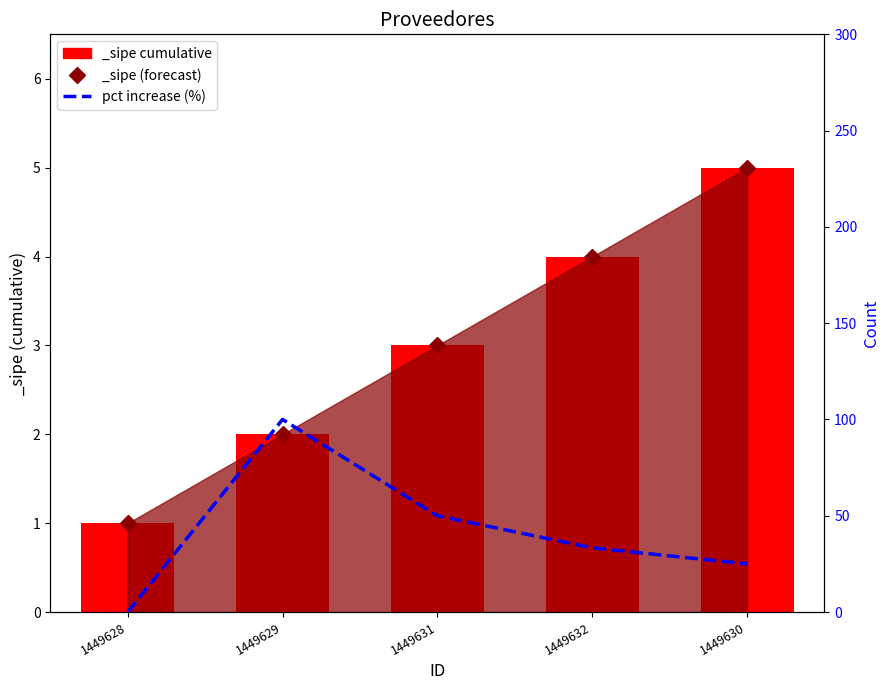

Reading left to right, list all the values displayed in this chart.

1449628=0.0	1449629=100.0	1449631=50.0	1449632=33.3	1449630=25.0